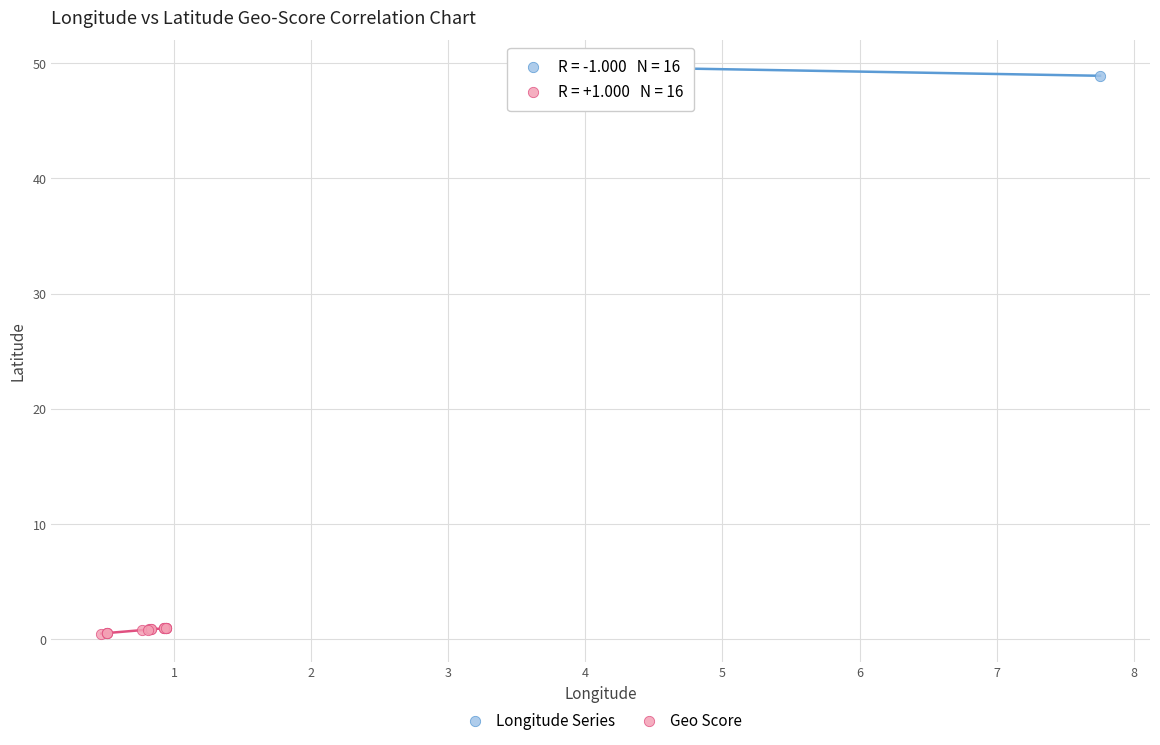

Which series reaches the minimum Y coordinate?

Geo Score